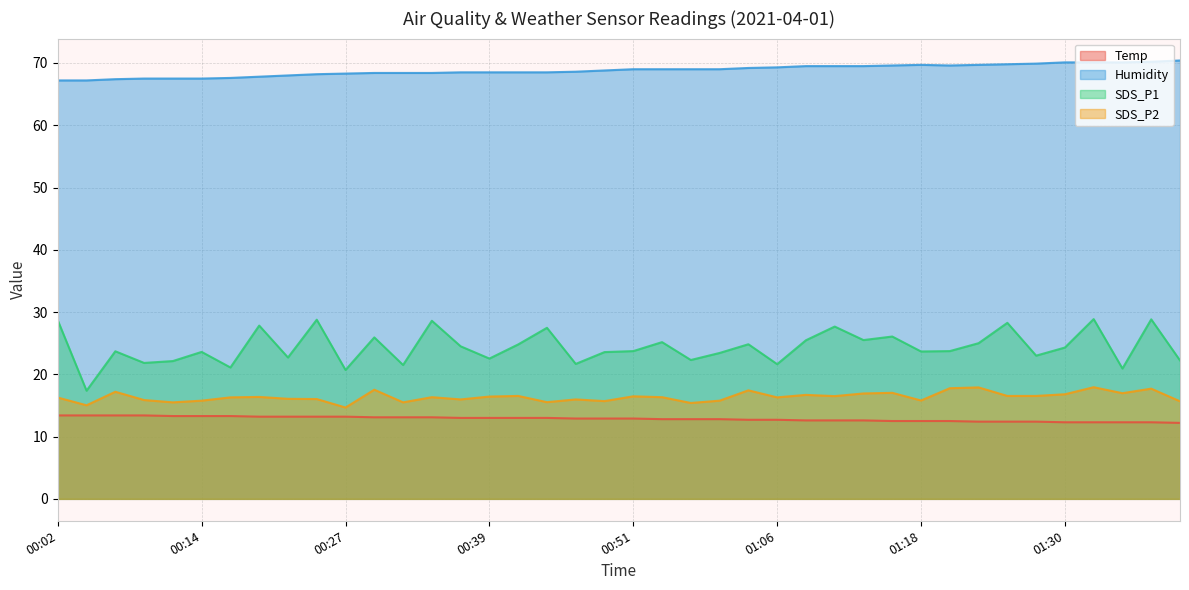

True or false: SDS_P2 and Temp intersect in this chart.

False